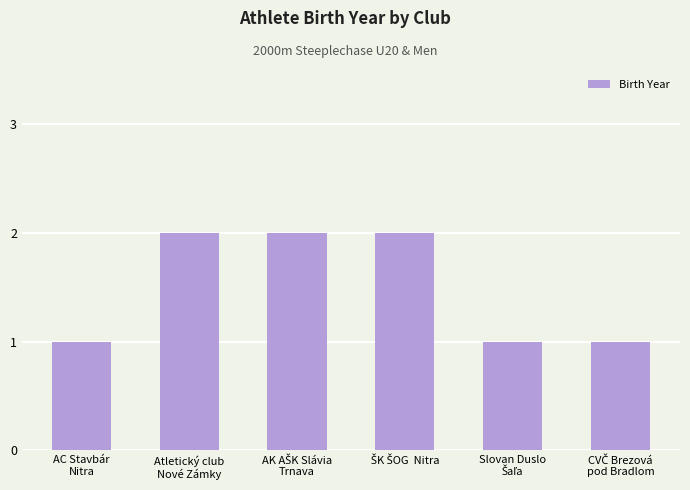

What is the sum of all values?

9